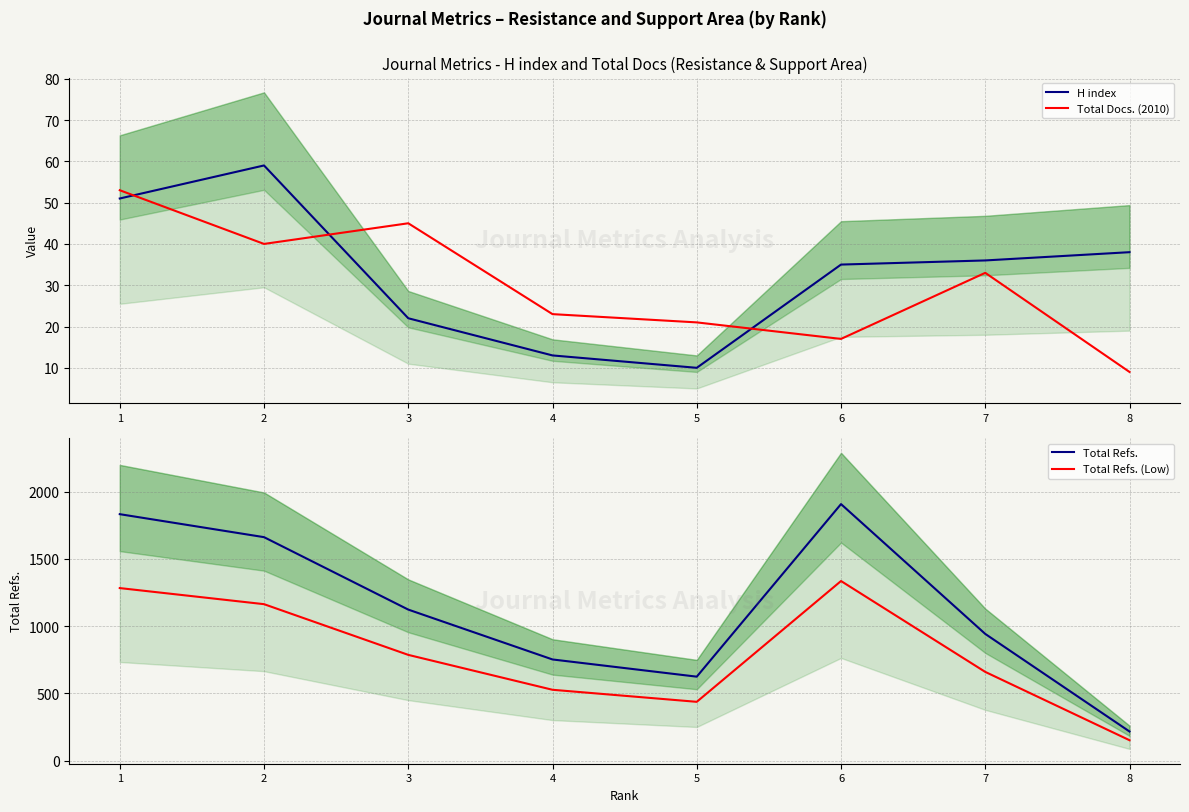

In H index, how many points are higher than both neighbors (excluding endpoints)?

1